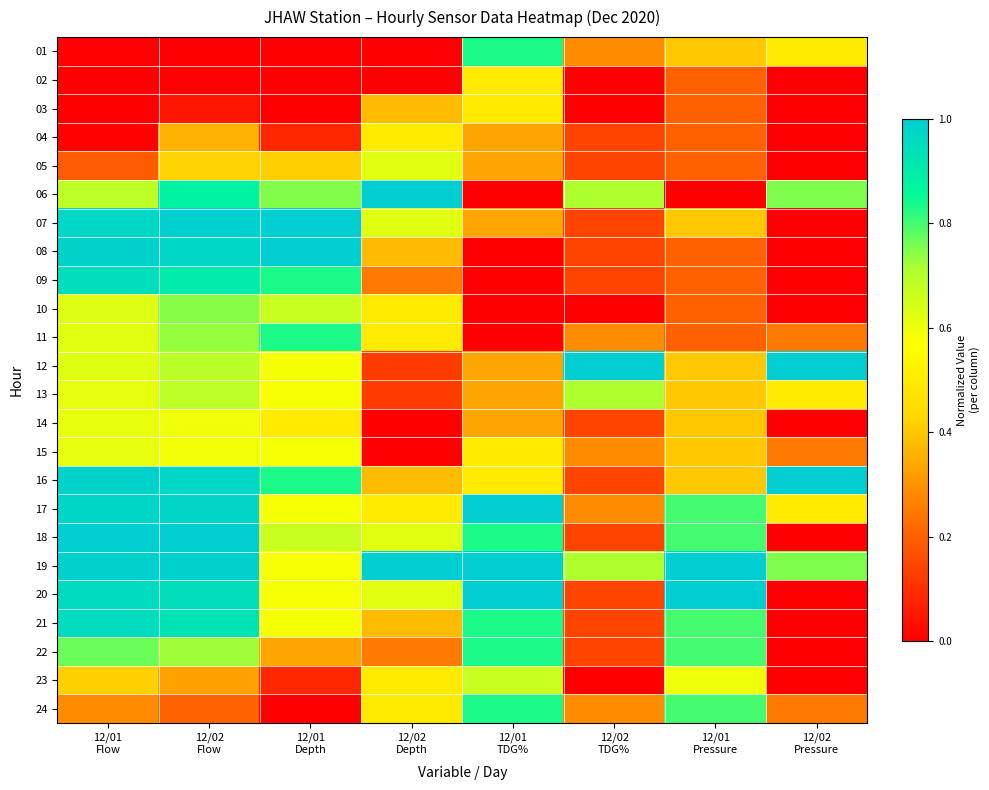

Which category has the highest value across all series?

12/02
Depth